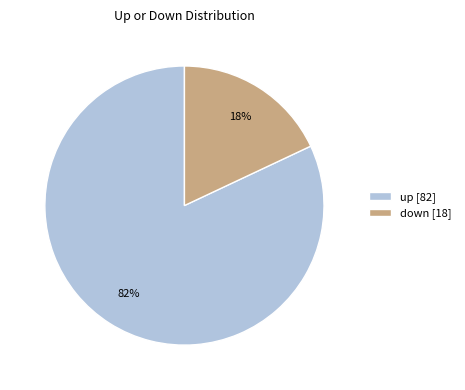

To the nearest percent, what percentage of the pie is down?

18%